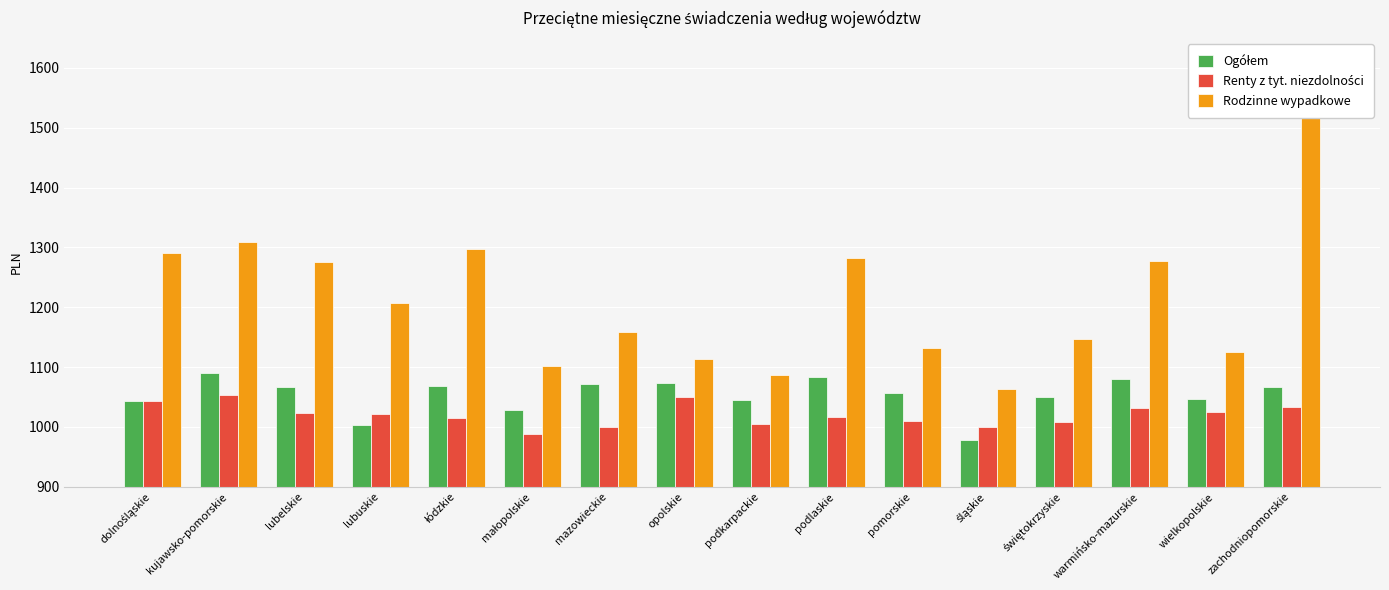

How many data points in Rodzinne wypadkowe are above 1207?

8